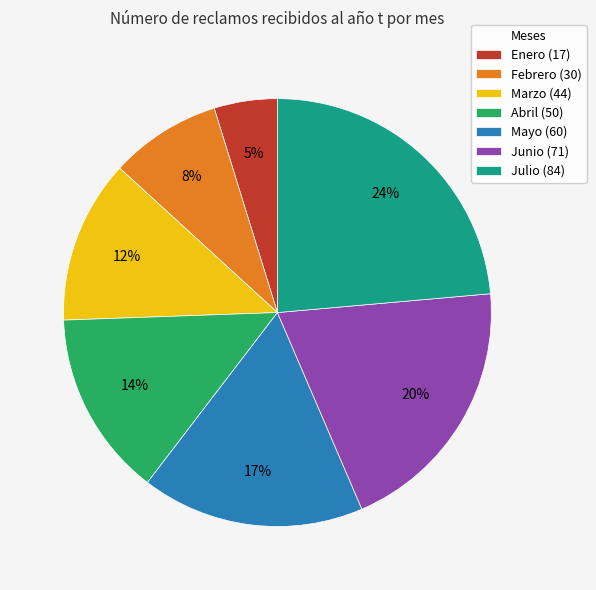

To the nearest percent, what portion does Marzo represent?

12%